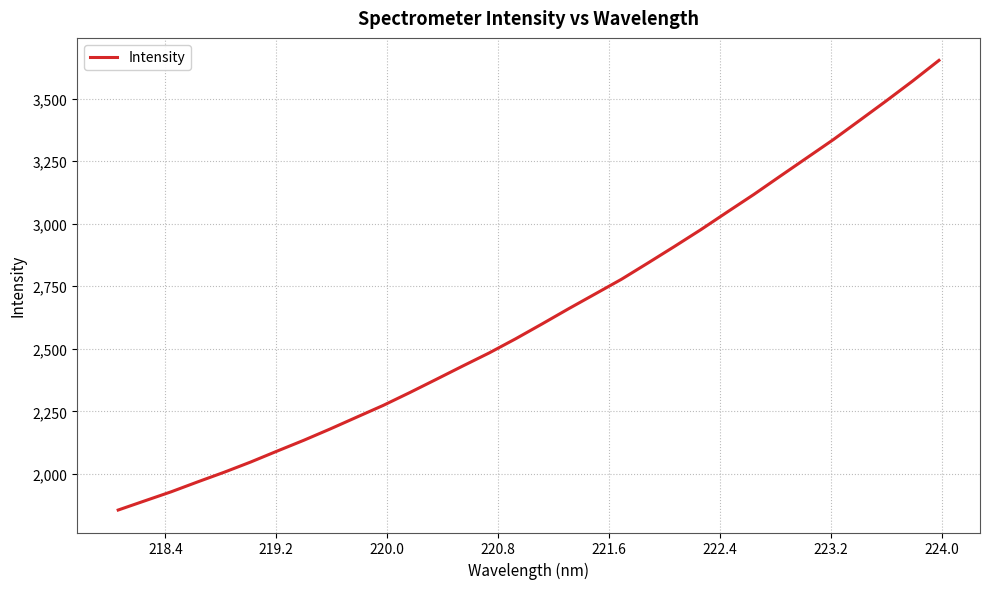

Reading left to right, what are all the values shown in this chart?

1855.6	1892.1	1928.5	1968.1	2006.6	2047.5	2091.2	2134.2	2179.6	2226.7	2273.6	2324.8	2377.6	2430.9	2483.3	2539.8	2599.3	2659.9	2718.8	2777.8	2842.9	2908.8	2976.2	3046.8	3116.7	3190.0	3262.7	3335.5	3412.6	3490.2	3569.8	3652.6